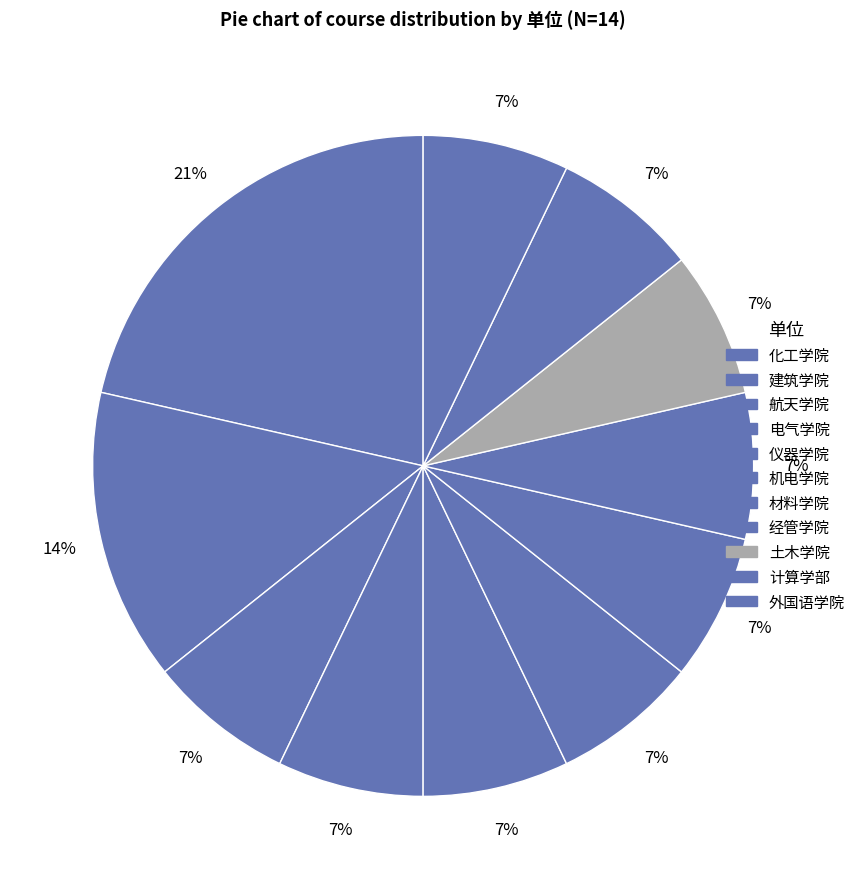

Approximately how many times larger is the value at 航天学院 compared to 建筑学院?

0.5